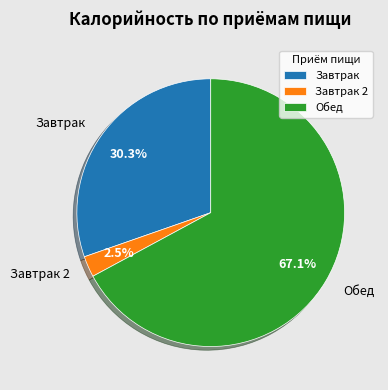

Is there any slice that represents more than half of the pie?

Yes